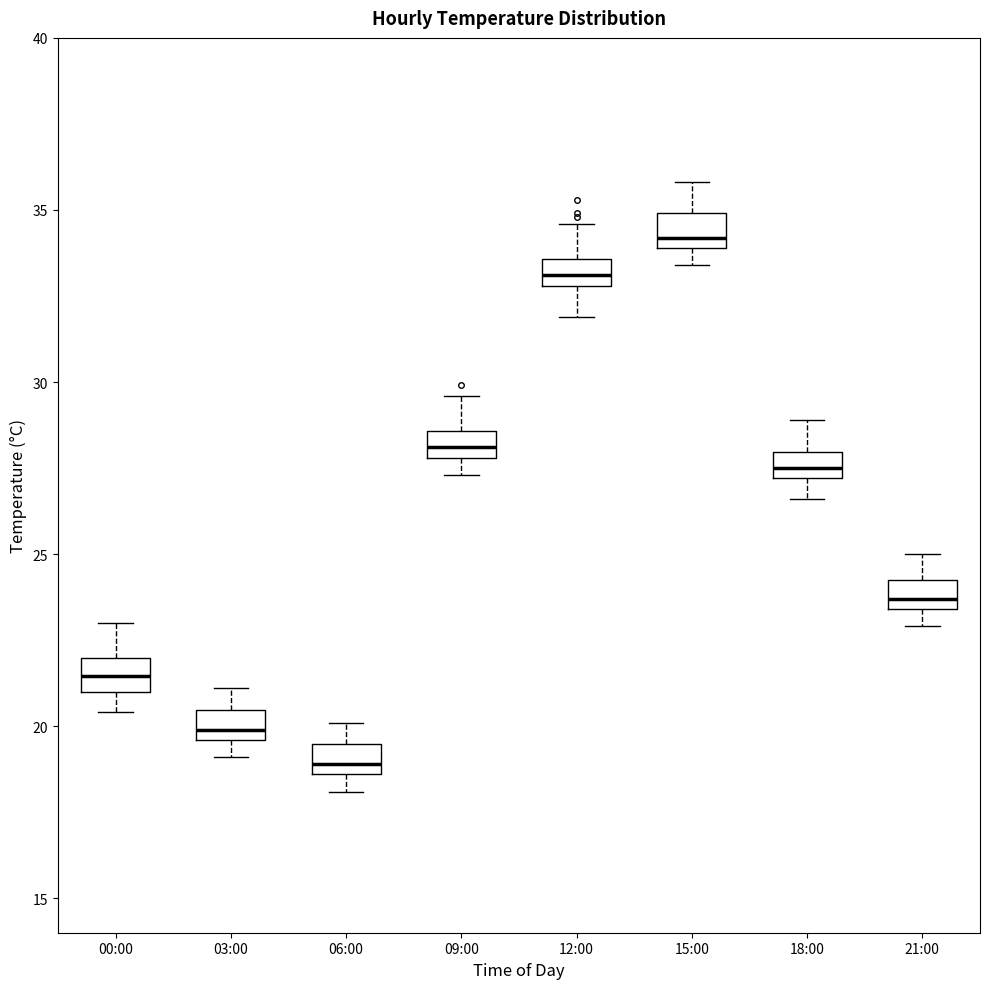

Reading left to right, transcribe this box plot: for each box, give where its median line is, the range the box spans, and where its two whiskers end, as read against the y-axis. The values are not printed on the chart, so give them approximately, as read against the axis.

00:00: median 21.5, box 21.0 to 22.0, whiskers 20.5 to 23.0
03:00: median 20.0, box 19.5 to 20.5, whiskers 19.0 to 21.0
06:00: median 19.0, box 18.5 to 19.5, whiskers 18.0 to 20.0
09:00: median 28.0 (inside the box), box 28.0 to 28.5, whiskers 27.5 to 29.5
12:00: median 33.0 (inside the box), box 33.0 to 33.5, whiskers 32.0 to 34.5
15:00: median 34.0 (just above the box's lower edge), box 34.0 to 35.0, whiskers 33.5 to 36.0
18:00: median 27.5, box 27.0 to 28.0, whiskers 26.5 to 29.0
21:00: median 23.5 (inside the box), box 23.5 to 24.5, whiskers 23.0 to 25.0